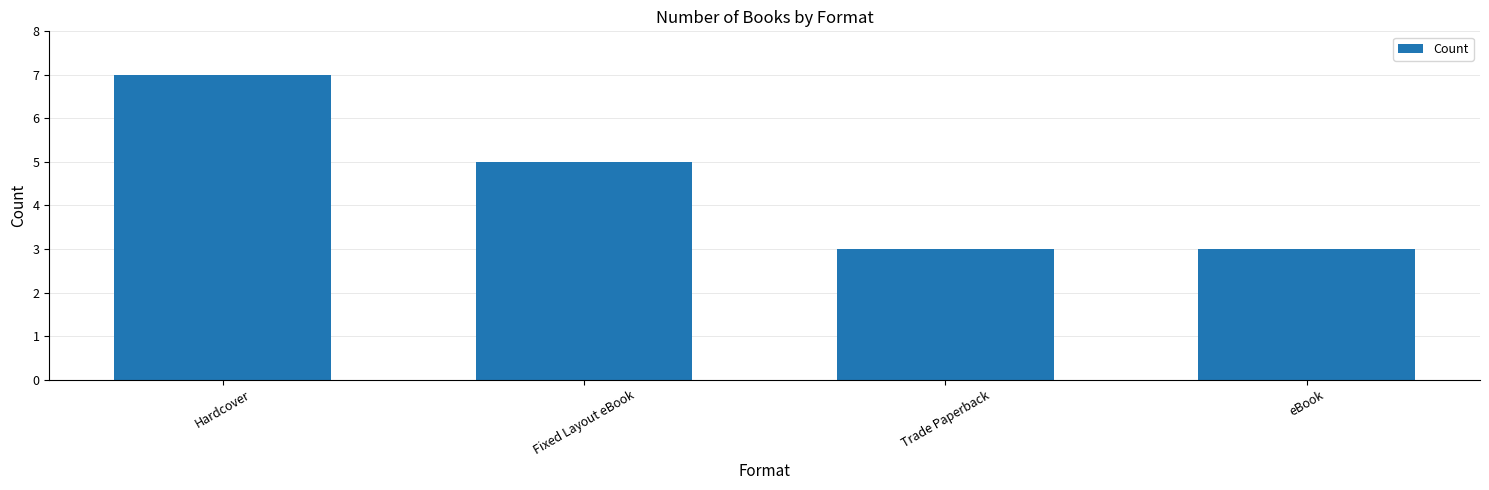

What is the label of the 4th bar from the right?

Hardcover